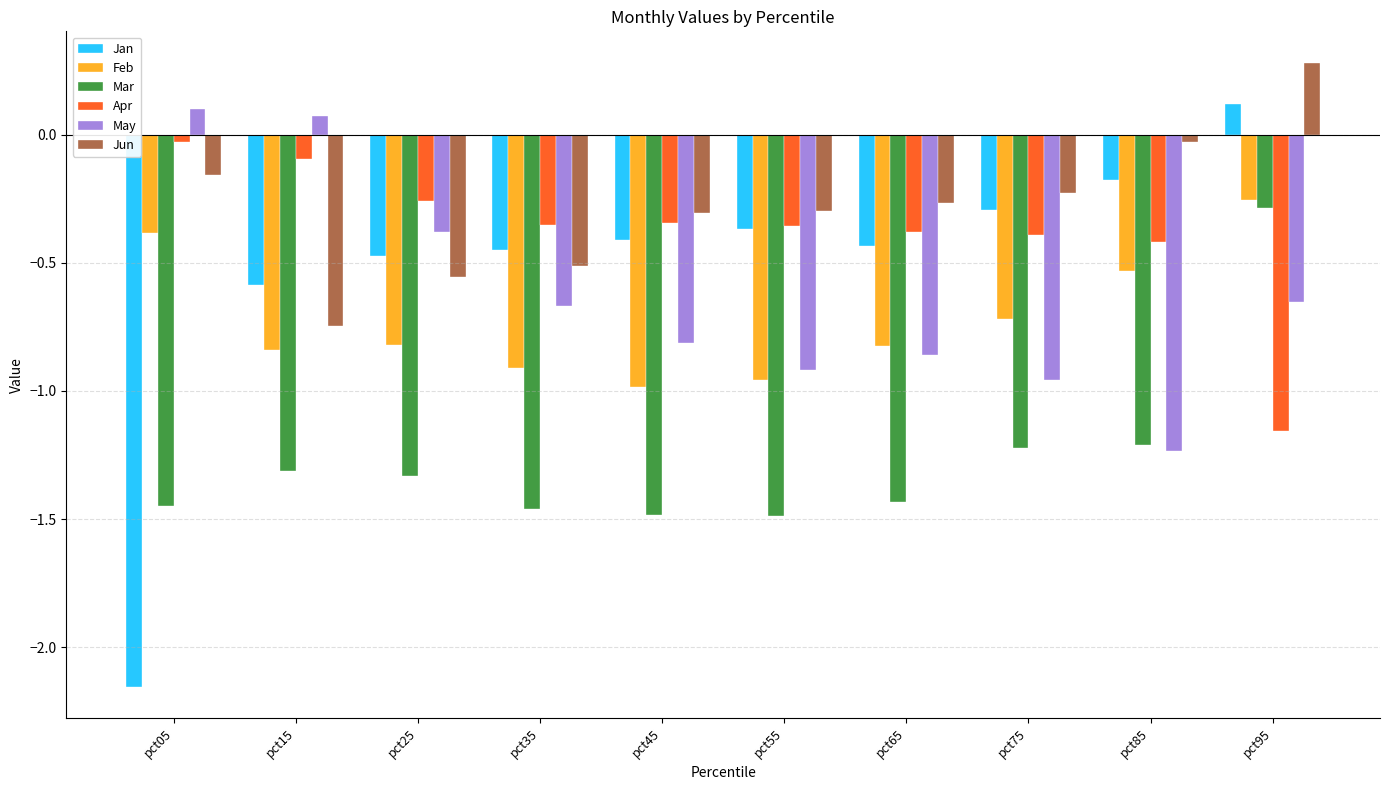

Count the Mar values in the range -1 to 0.

1